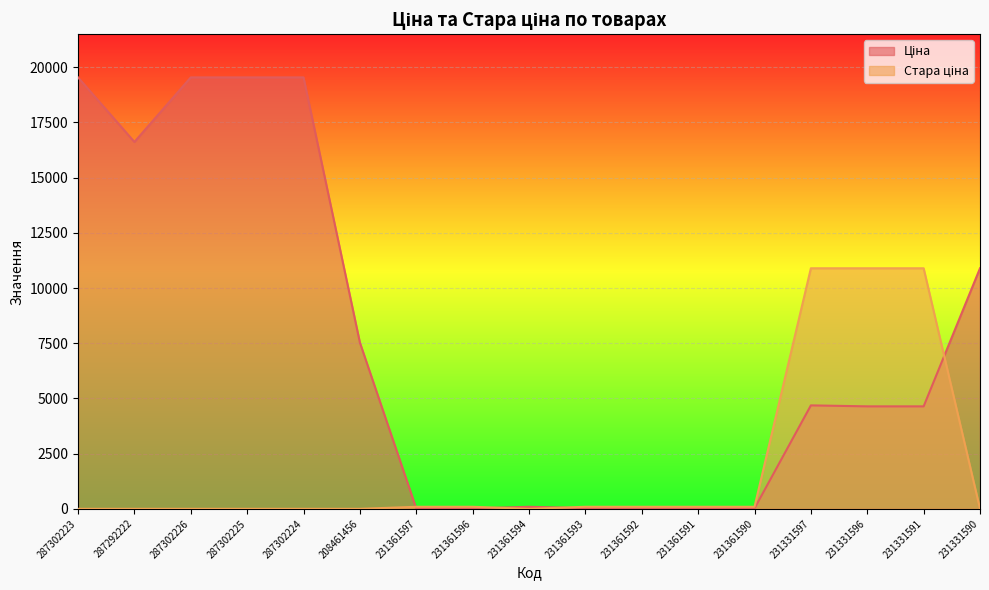

What position from the right is 231361591?

6